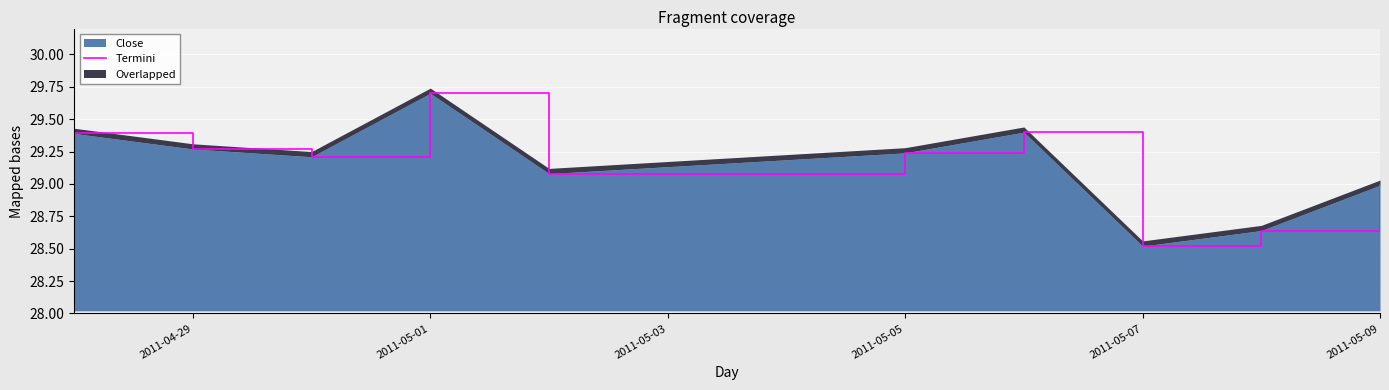

What is the value of the 6th point from the left?

29.2